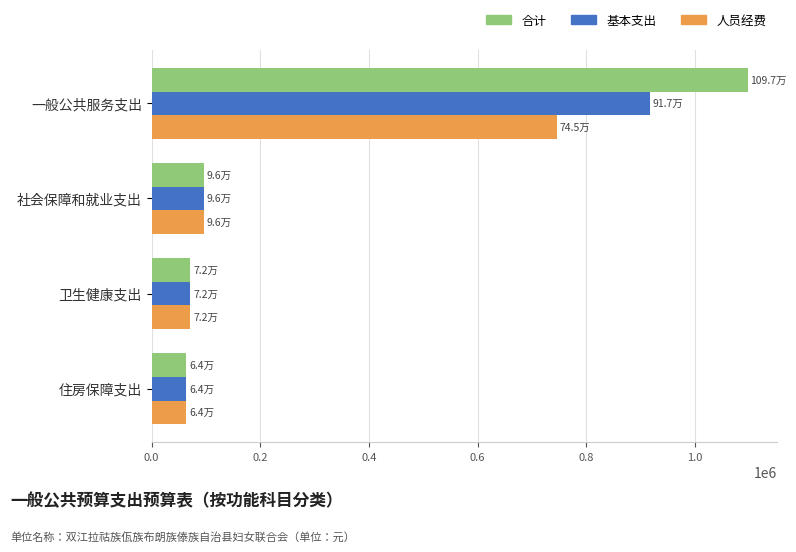

Which category has the highest value in the 合计 series?

一般公共服务支出